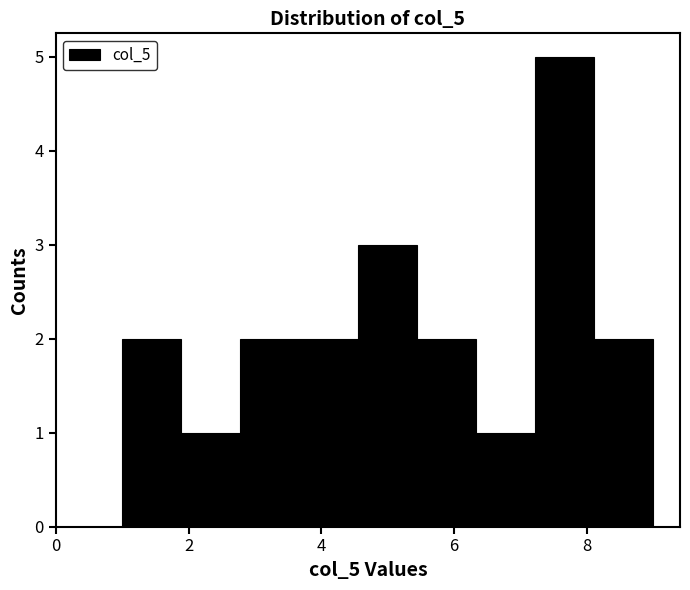

Reading left to right, transcribe this chart: for each bar, give the range it covers on the x-axis and its height. Neither the bar edges nor the heights are printed on the chart, so give them approximately, as read against the axes.

1.0 to 1.8: 2
1.8 to 2.8: 1
2.8 to 3.6: 2
3.6 to 4.6: 2
4.6 to 5.4: 3
5.4 to 6.4: 2
6.4 to 7.2: 1
7.2 to 8.2: 5
8.2 to 9.0: 2